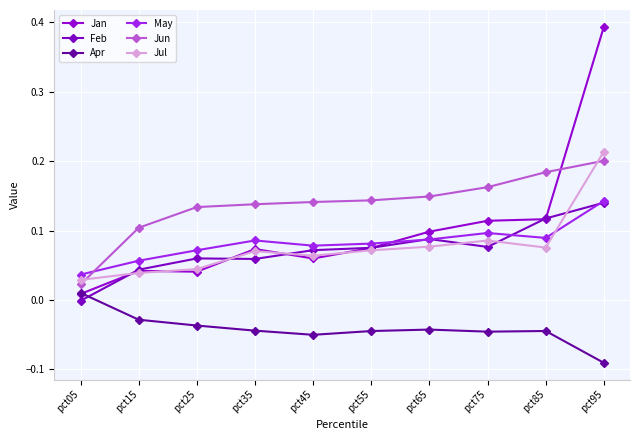

True or false: Apr and May intersect in this chart.

False